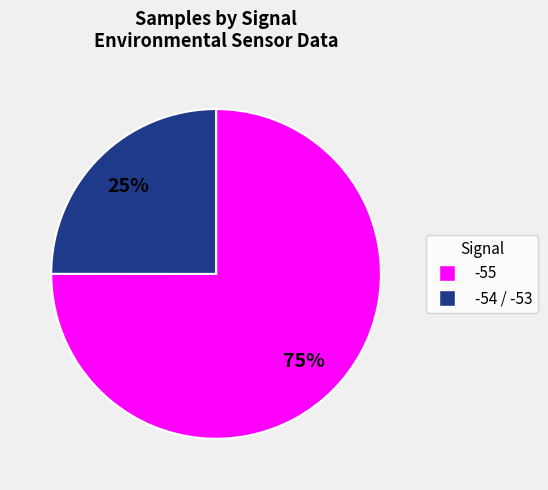

Which category has the biggest portion of the pie?

-55